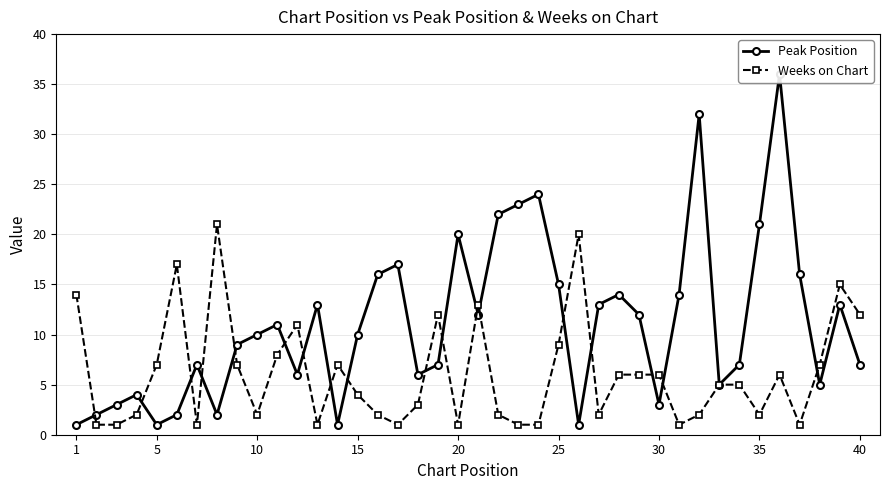

The Weeks on Chart series shows 6 at 30. True or false?

True